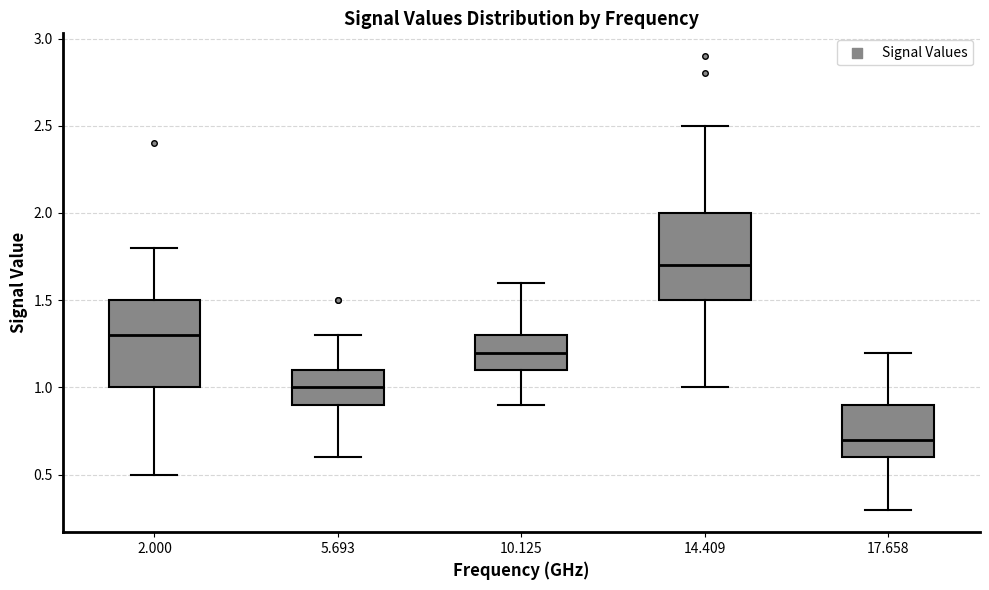

Which box's median line is the lowest?

17.658